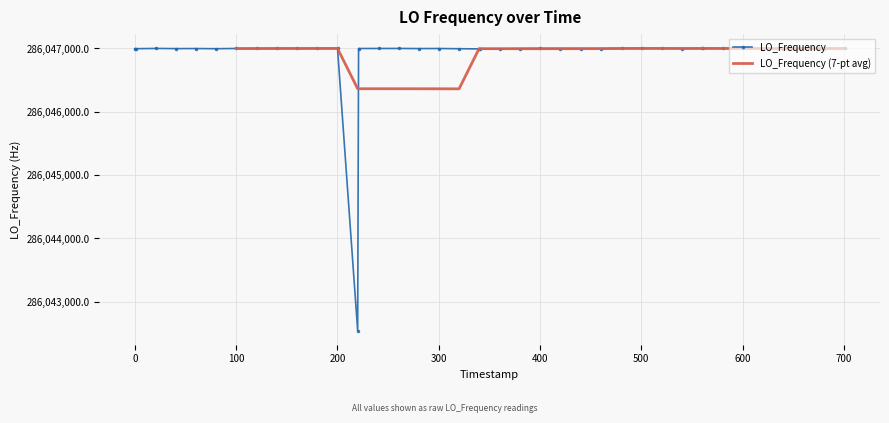

What is the value of the LO_Frequency point at the 39th from the left?

286046998.8